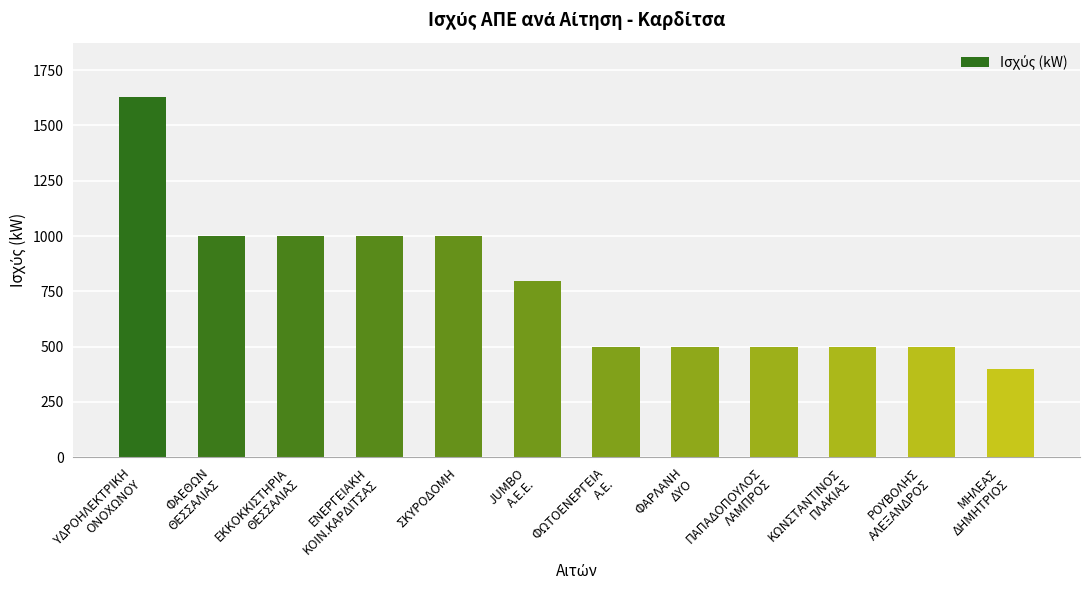

What is the difference between the values at ΜΗΛΕΑΣ
ΔΗΜΗΤΡΙΟΣ and ΣΚΥΡΟΔΟΜΗ?

600.0